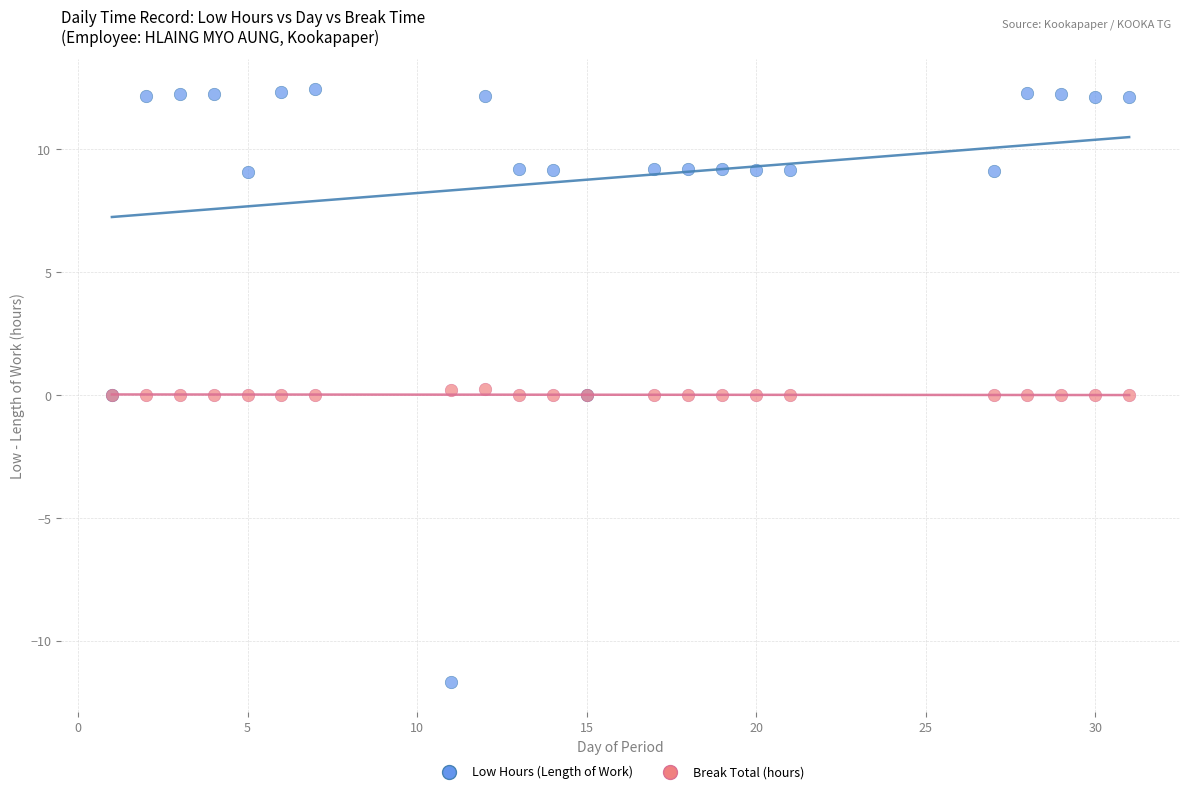

What are all the series names shown in the legend?

Low Hours (Length of Work), Break Total (hours)